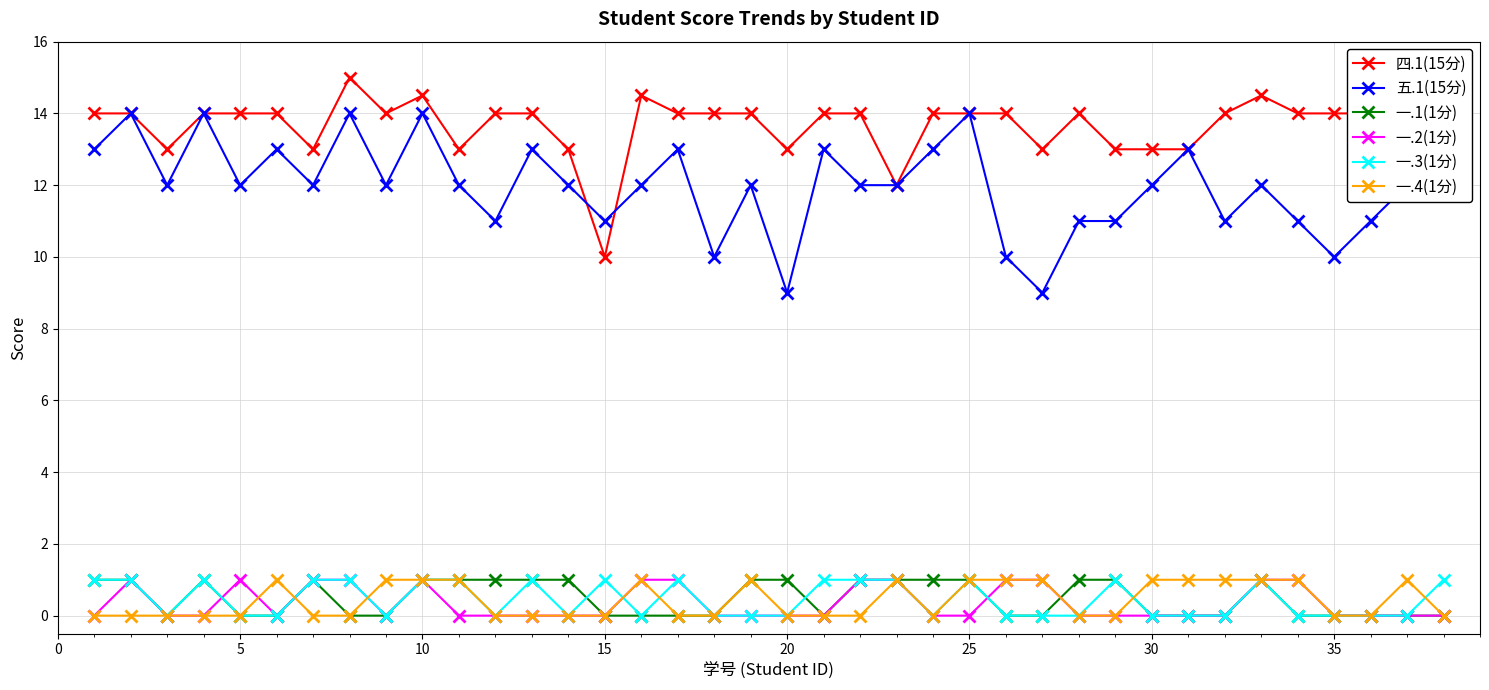

What is the difference between the second highest and second lowest values in the 一.1(1分) series?

1.0